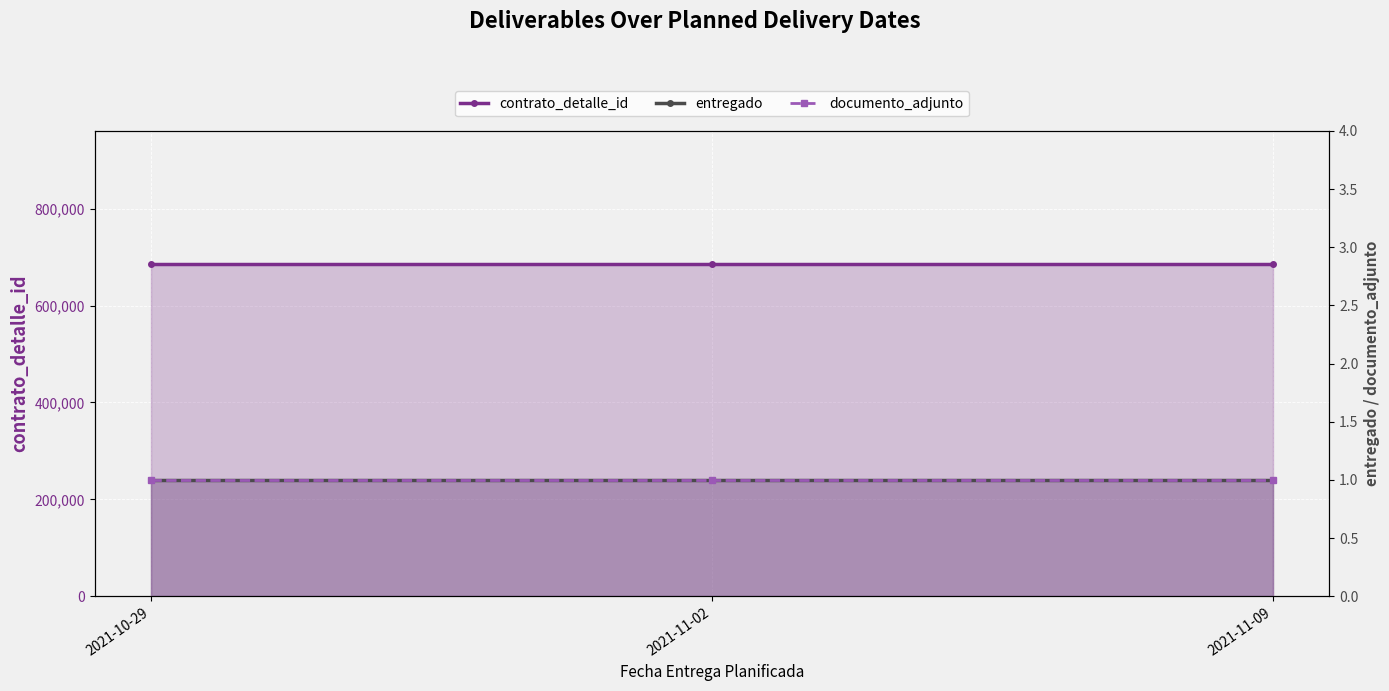

What value does the documento_adjunto series have at 2021-11-02?

1